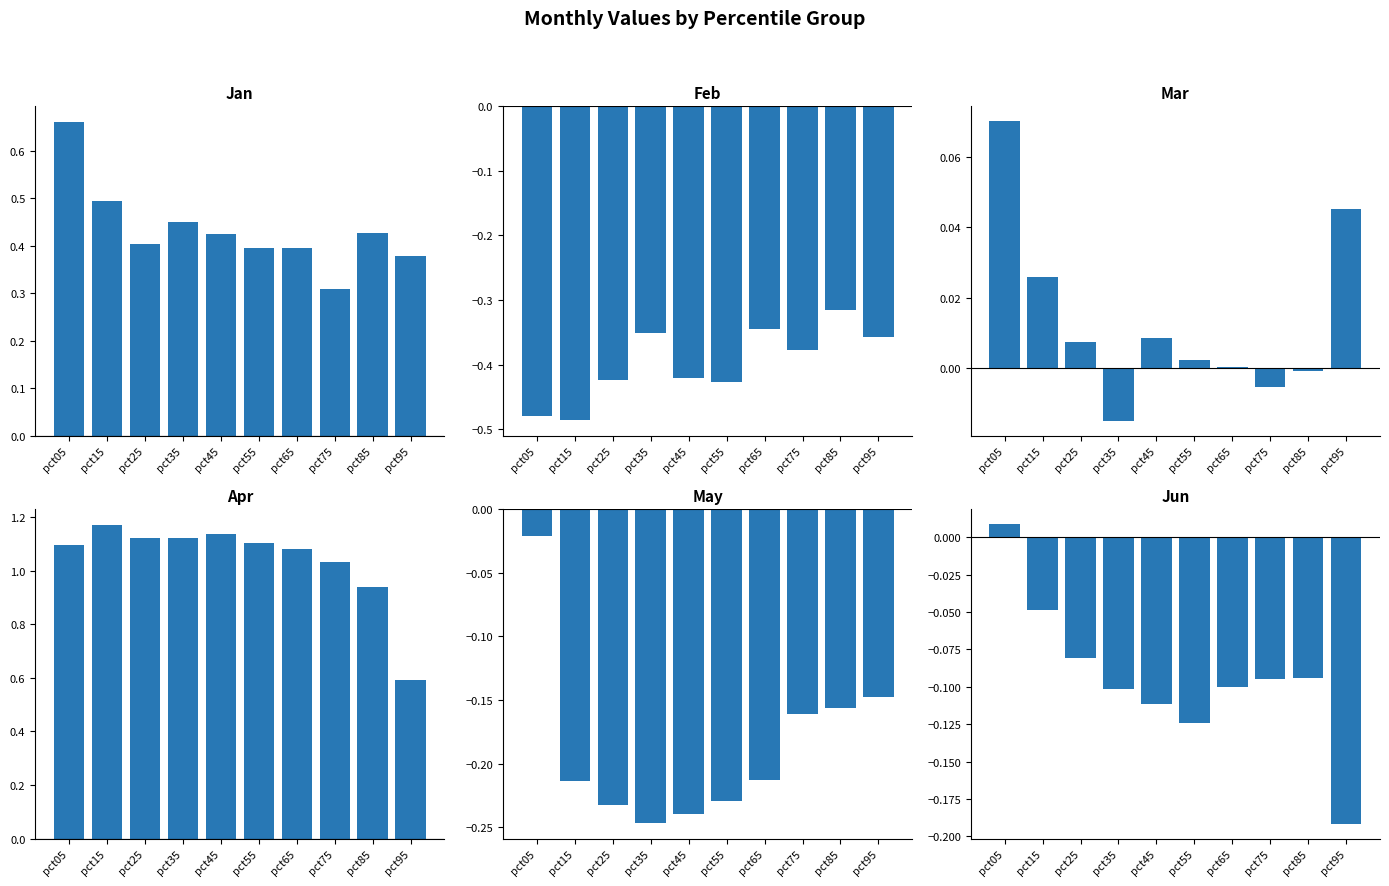

Reading right to left, what are all the values shown in this chart?

Jan: pct95=0.4	pct85=0.4	pct75=0.3	pct65=0.4	pct55=0.4	pct45=0.4	pct35=0.5	pct25=0.4	pct15=0.5	pct05=0.7
Feb: pct95=-0.4	pct85=-0.3	pct75=-0.4	pct65=-0.3	pct55=-0.4	pct45=-0.4	pct35=-0.4	pct25=-0.4	pct15=-0.5	pct05=-0.5
Mar: pct95=0.0	pct85=-0.0	pct75=-0.0	pct65=0.0	pct55=0.0	pct45=0.0	pct35=-0.0	pct25=0.0	pct15=0.0	pct05=0.1
Apr: pct95=0.6	pct85=0.9	pct75=1.0	pct65=1.1	pct55=1.1	pct45=1.1	pct35=1.1	pct25=1.1	pct15=1.2	pct05=1.1
May: pct95=-0.1	pct85=-0.2	pct75=-0.2	pct65=-0.2	pct55=-0.2	pct45=-0.2	pct35=-0.2	pct25=-0.2	pct15=-0.2	pct05=-0.0
Jun: pct95=-0.2	pct85=-0.1	pct75=-0.1	pct65=-0.1	pct55=-0.1	pct45=-0.1	pct35=-0.1	pct25=-0.1	pct15=-0.0	pct05=0.0